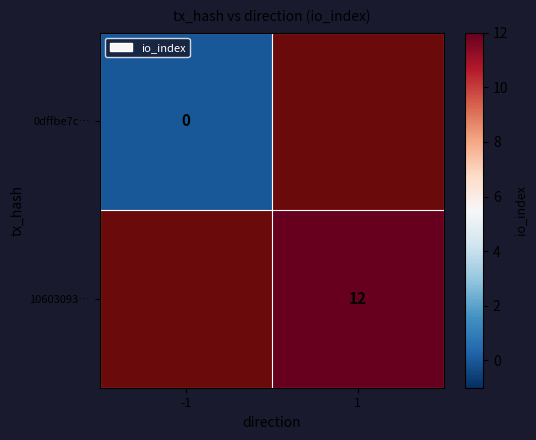

The value of 10603093… at 1 is 12. True or false?

True